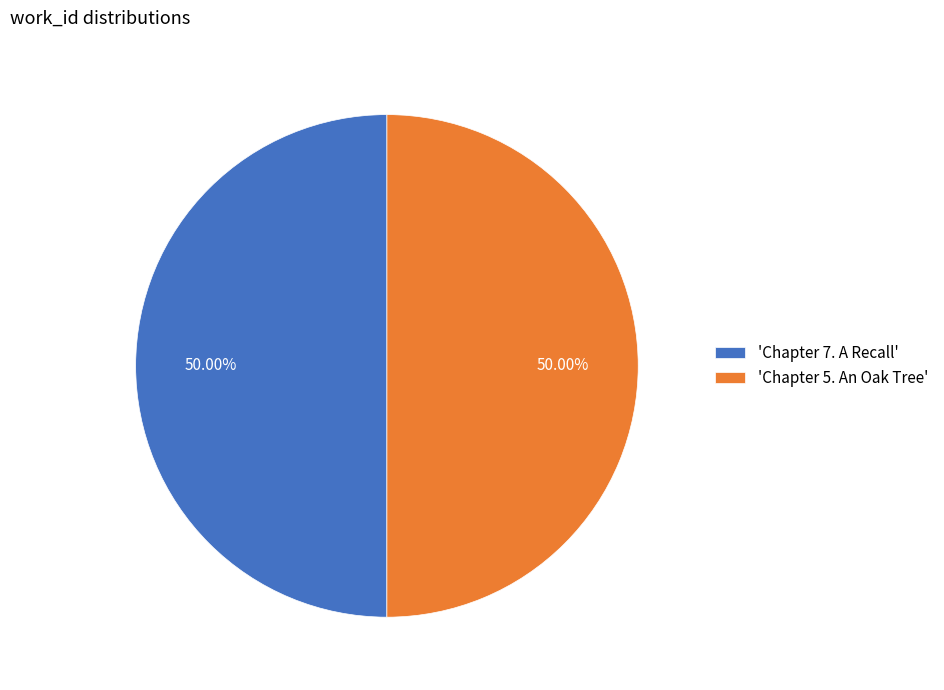

To the nearest percent, what is the average slice percentage?

50%